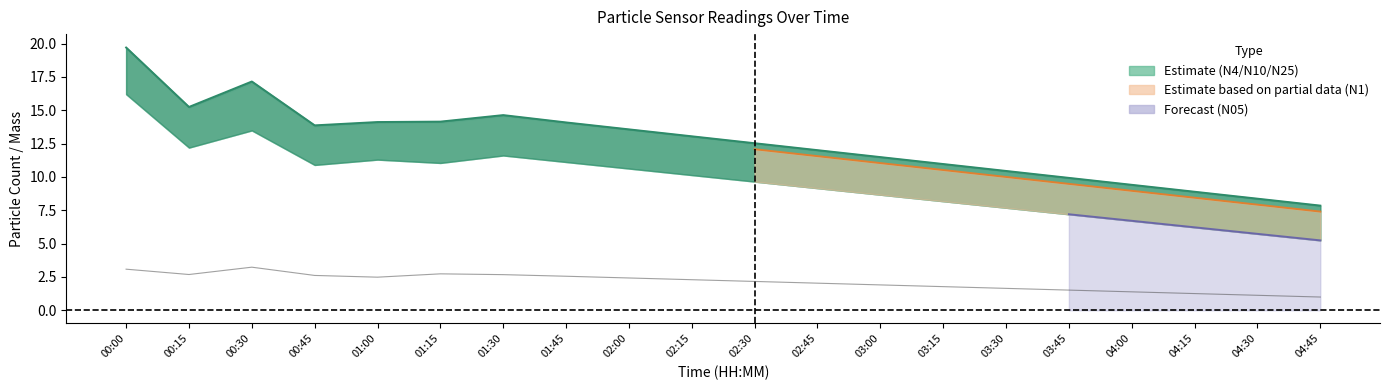

Reading left to right, list all the values displayed in this chart.

N25: 00:00=19.7	00:15=15.2	00:30=17.1	00:45=13.8	01:00=14.1	01:15=14.1	01:30=14.6	01:45=14.0	02:00=13.5	02:15=13.0	02:30=12.5	02:45=12.0	03:00=11.4	03:15=10.9	03:30=10.4	03:45=9.9	04:00=9.4	04:15=8.8	04:30=8.3	04:45=7.8
N10: 00:00=19.7	00:15=15.3	00:30=17.2	00:45=13.9	01:00=14.1	01:15=14.2	01:30=14.7	01:45=14.1	02:00=13.6	02:15=13.1	02:30=12.6	02:45=12.0	03:00=11.5	03:15=11.0	03:30=10.5	03:45=9.9	04:00=9.4	04:15=8.9	04:30=8.4	04:45=7.9
N4: 00:00=19.7	00:15=15.2	00:30=17.2	00:45=13.9	01:00=14.1	01:15=14.2	01:30=14.6	01:45=14.1	02:00=13.6	02:15=13.1	02:30=12.5	02:45=12.0	03:00=11.5	03:15=11.0	03:30=10.4	03:45=9.9	04:00=9.4	04:15=8.9	04:30=8.4	04:45=7.8
N1: 00:00=19.4	00:15=14.8	00:30=16.5	00:45=13.4	01:00=13.7	01:15=13.6	01:30=14.2	01:45=13.6	02:00=13.1	02:15=12.6	02:30=12.1	02:45=11.6	03:00=11.0	03:15=10.5	03:30=10.0	03:45=9.5	04:00=9.0	04:15=8.4	04:30=7.9	04:45=7.4
N05: 00:00=16.2	00:15=12.2	00:30=13.5	00:45=10.9	01:00=11.3	01:15=11.1	01:30=11.6	01:45=11.1	02:00=10.6	02:15=10.1	02:30=9.7	02:45=9.2	03:00=8.7	03:15=8.2	03:30=7.7	03:45=7.2	04:00=6.7	04:15=6.2	04:30=5.7	04:45=5.2
P1: 00:00=3.1	00:15=2.7	00:30=3.2	00:45=2.6	01:00=2.5	01:15=2.7	01:30=2.7	01:45=2.5	02:00=2.4	02:15=2.3	02:30=2.2	02:45=2.0	03:00=1.9	03:15=1.8	03:30=1.6	03:45=1.5	04:00=1.4	04:15=1.2	04:30=1.1	04:45=1.0